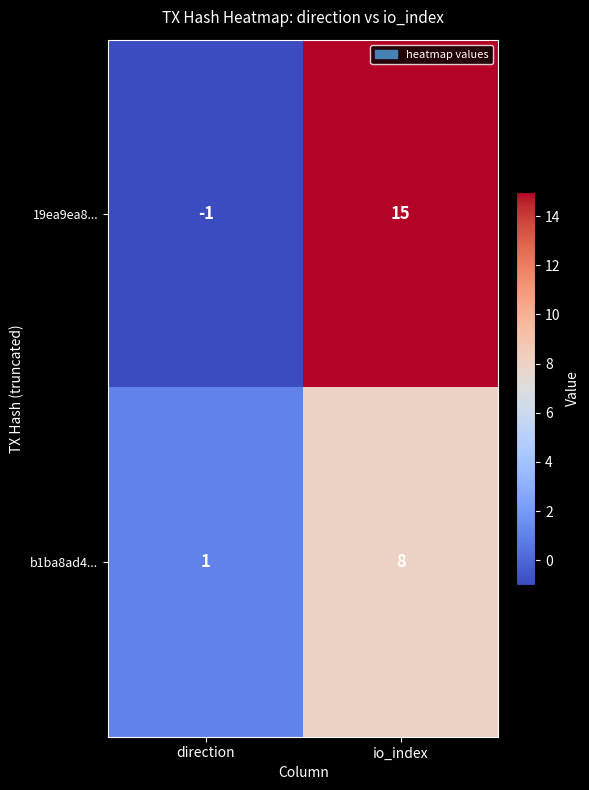

What is the spread (max minus min) of values at direction?

2